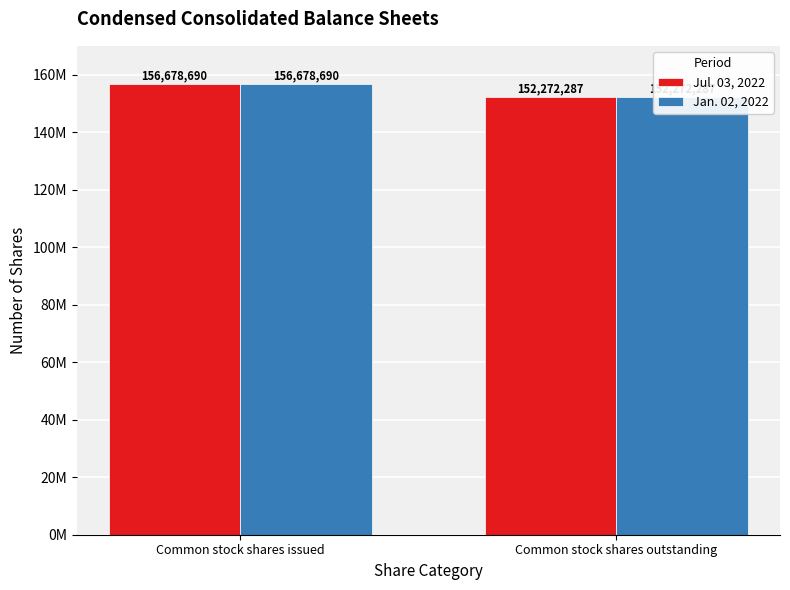

Rank the series by their maximum value, from highest to lowest.

Jul. 03, 2022, Jan. 02, 2022